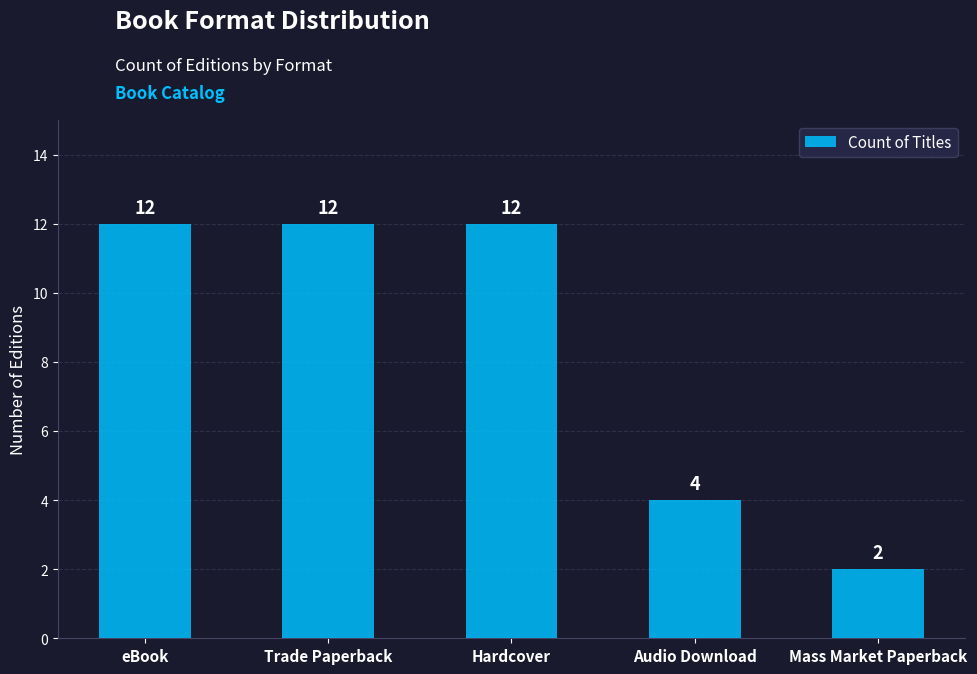

What position from the right is eBook?

5